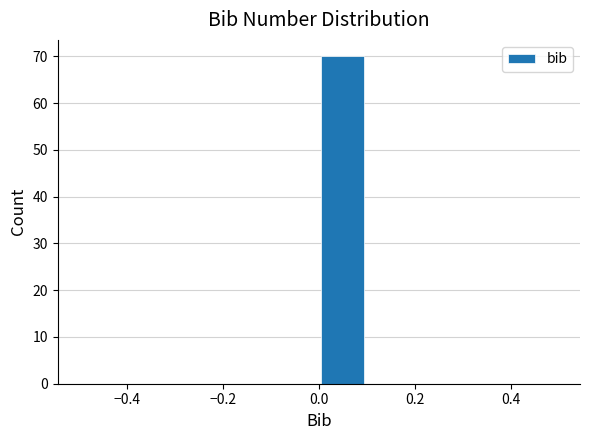

How tall is the bar that spans 0.0 to 0.1 on the x-axis? The values are not printed on the chart, so give them approximately, as read against the axis.

70